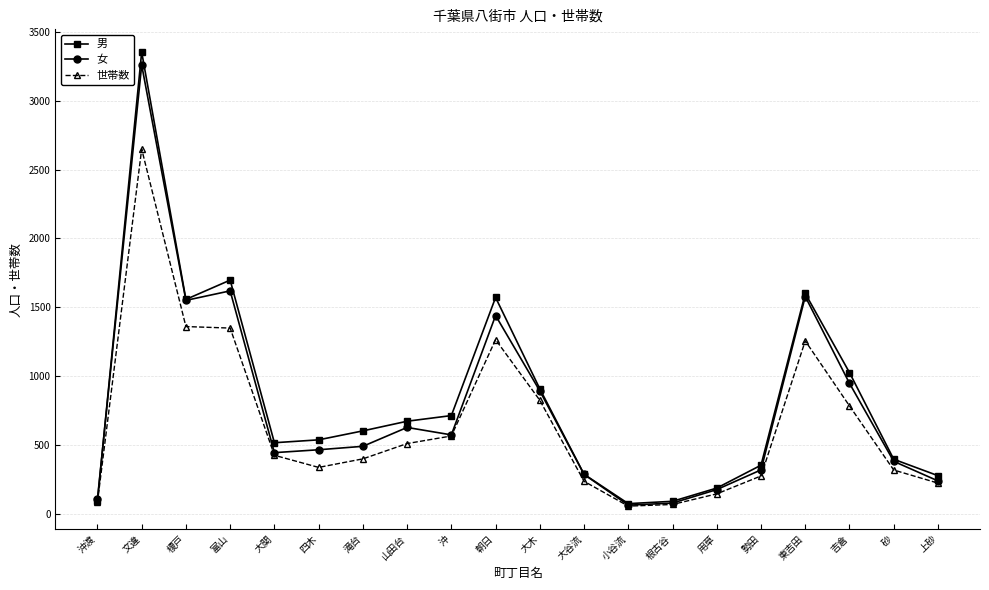

At which label does 男 first exceed 604?

文違